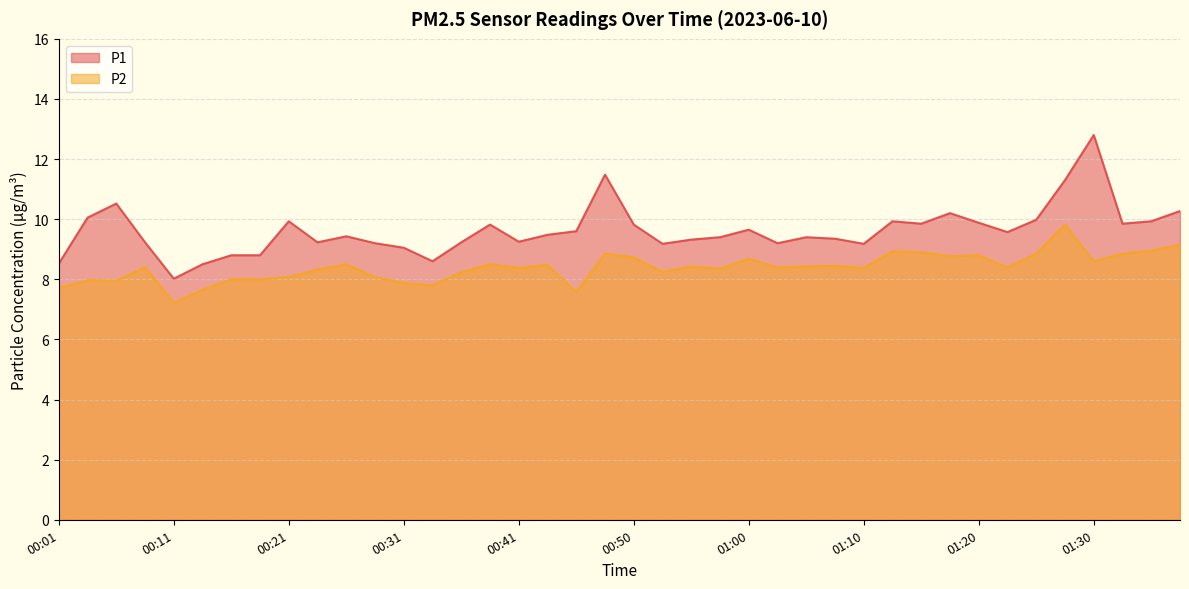

What is the maximum value for P2?

9.8